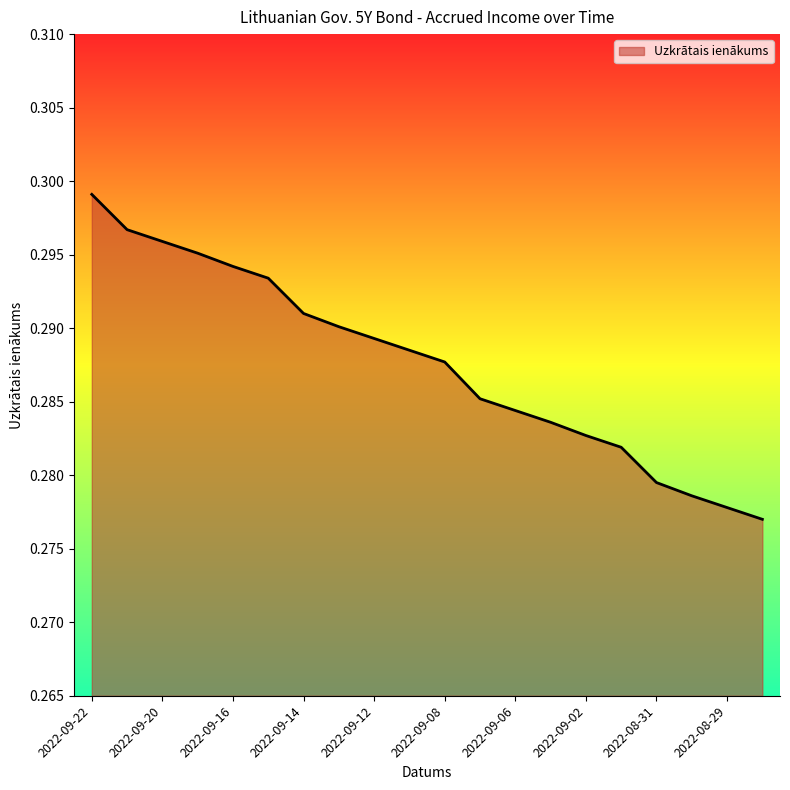

What is the label of the 12th point from the right?

2022-09-12